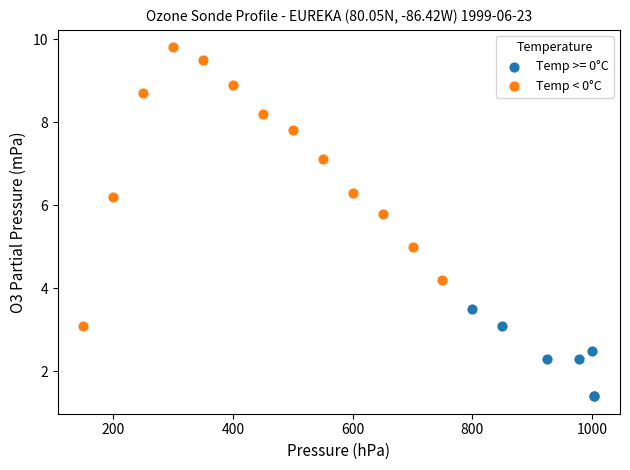

Which series reaches the minimum Y coordinate?

Temp >= 0°C